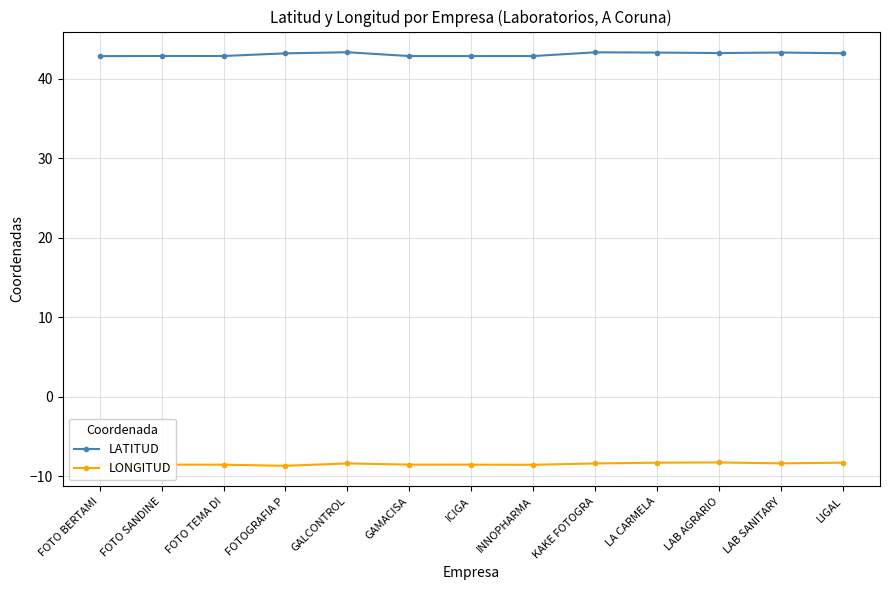

What is the value of the LONGITUD point at the 8th from the left?

-8.6